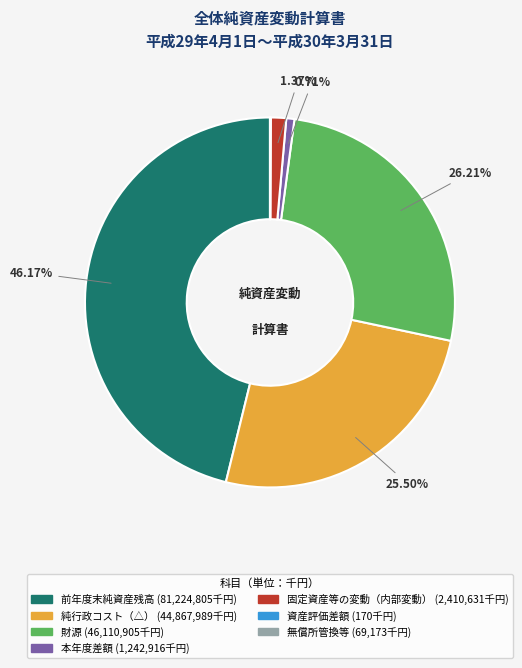

The 固定資産等の変動（内部変動） slice represents 14% of the pie. True or false?

False